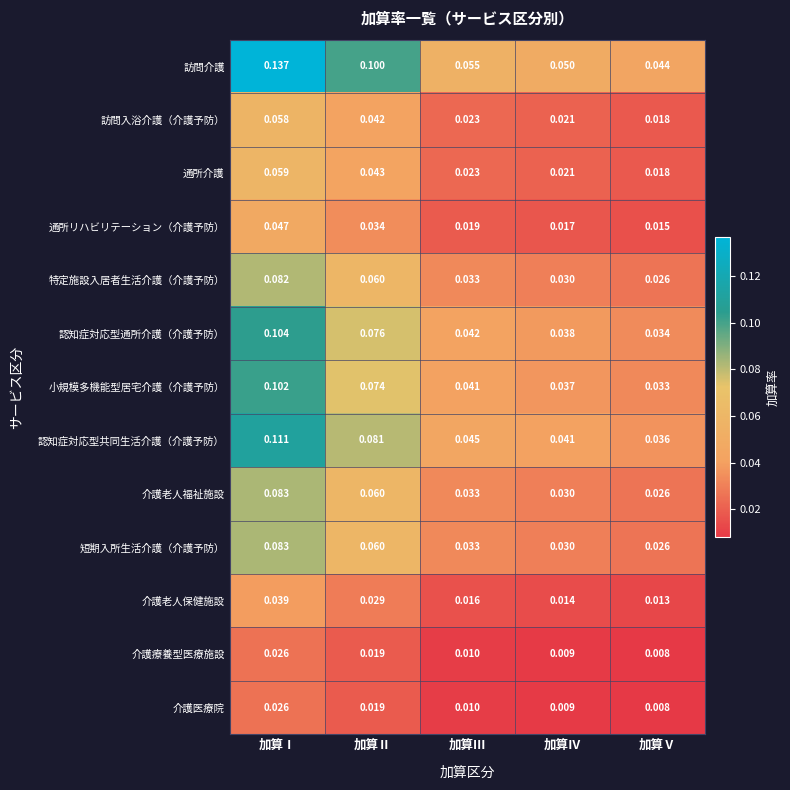

At which label is 訪問介護 closest to 0?

加算Ⅴ